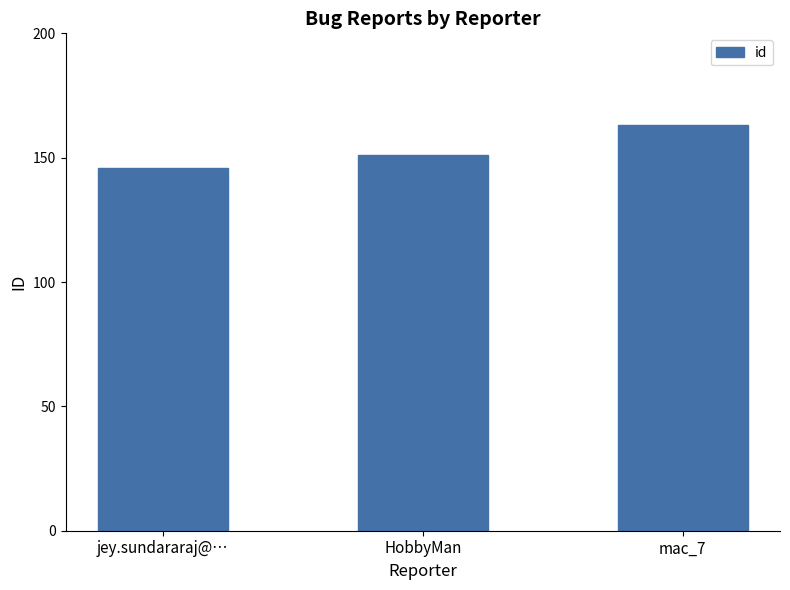

Which has a higher value, mac_7 or jey.sundararaj@…?

mac_7